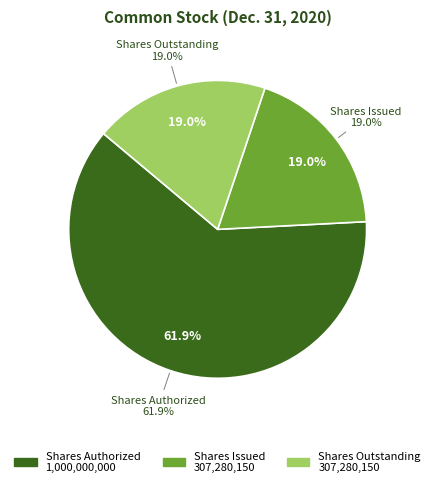

What percentage do Common Stock, Shares Outstanding and Common Stock, Par Value together represent?

19.0%